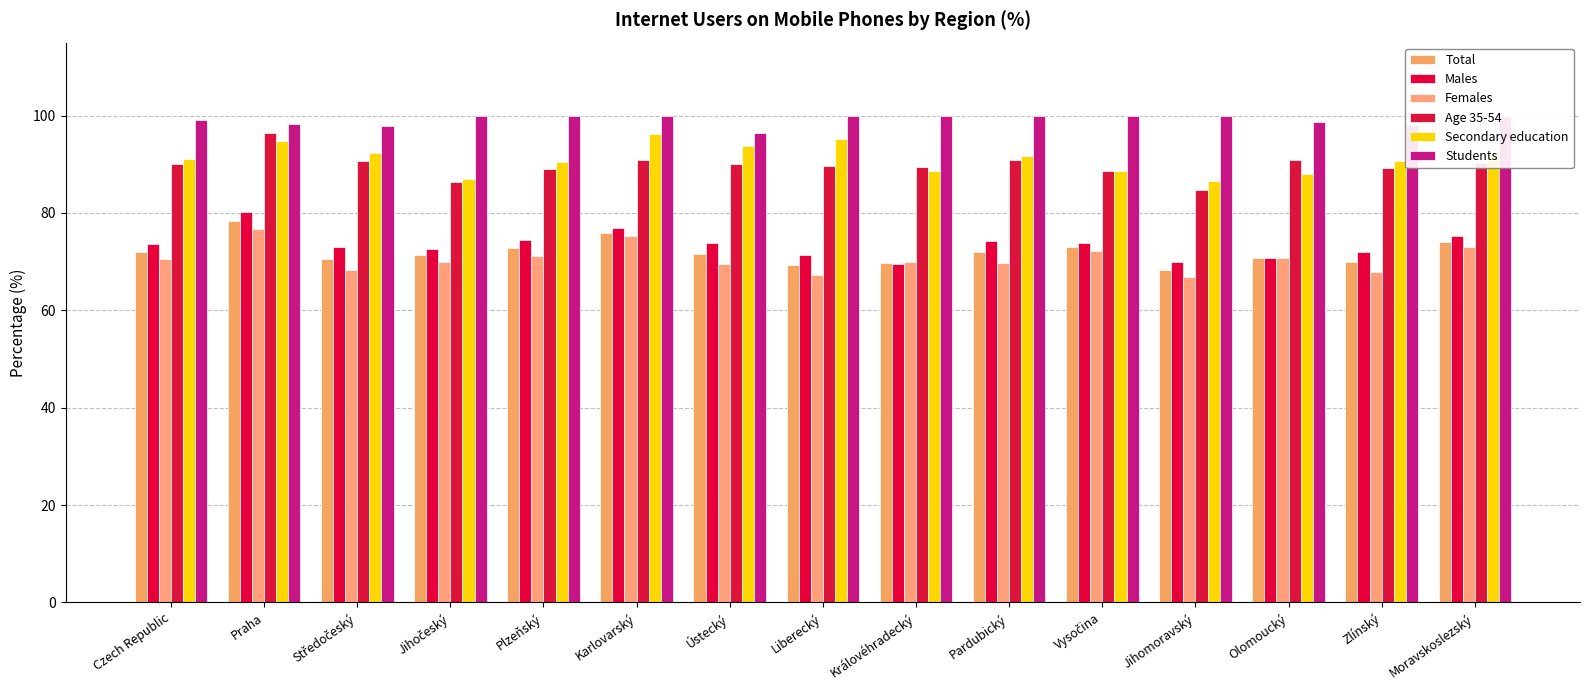

What is the sum of all Total values?

1079.6